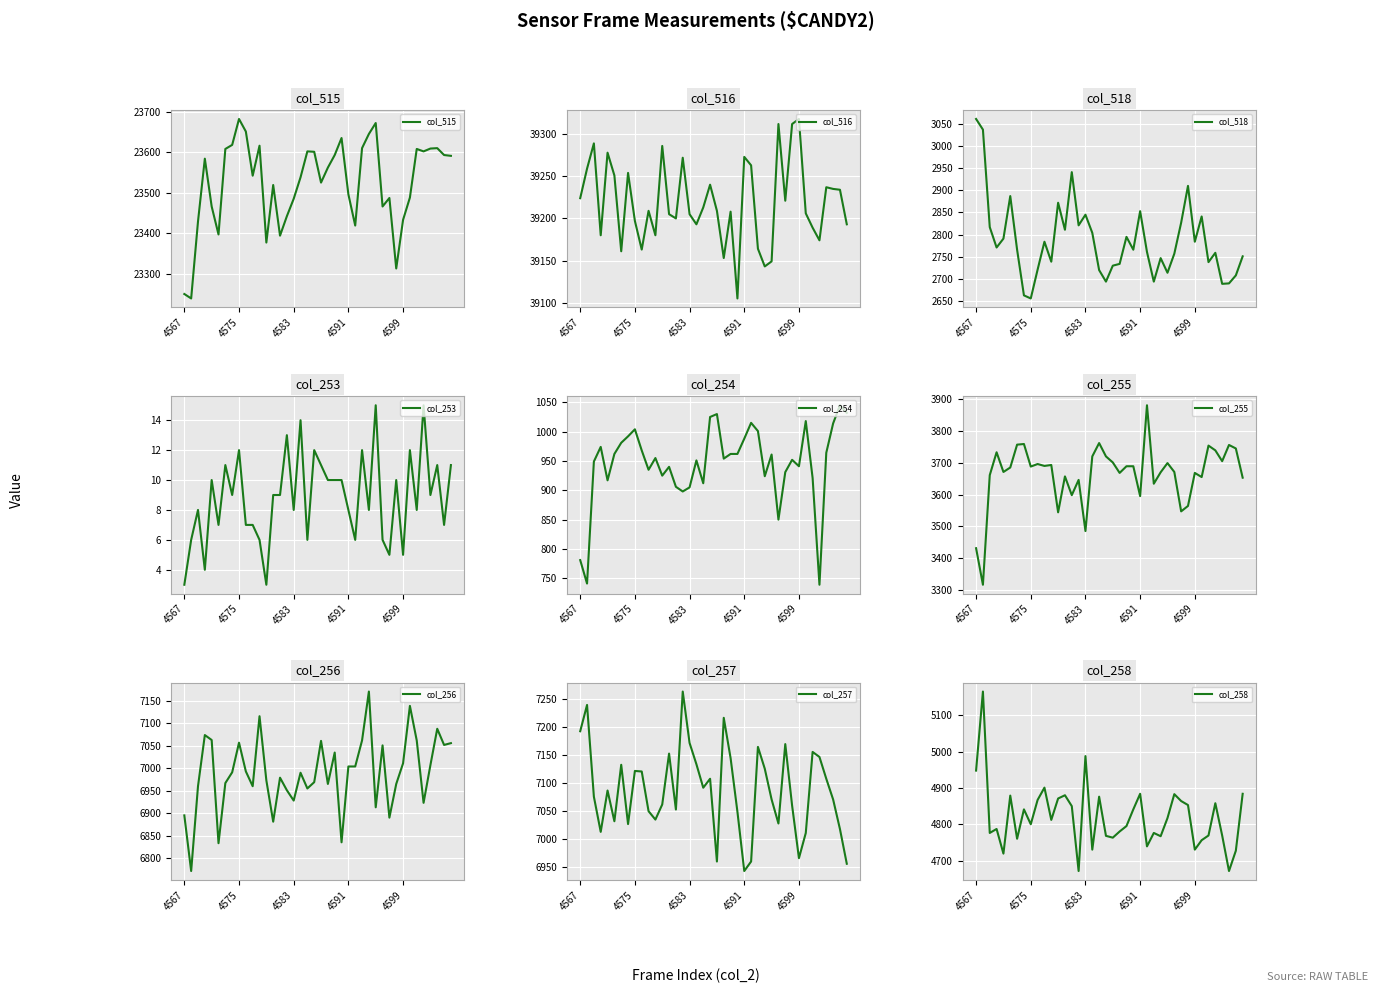

Which category has the highest value across all series?

4599